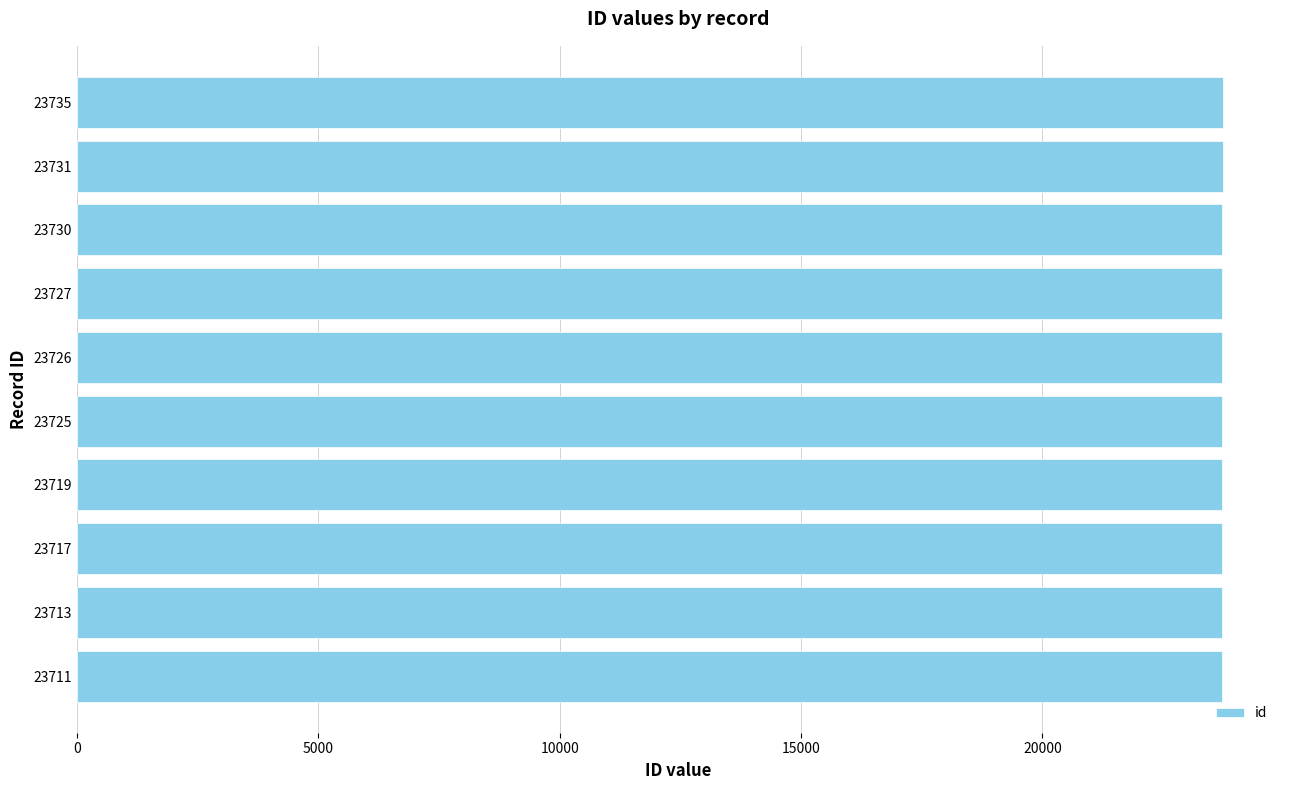

What is the ratio of the value at 23731 to the value at 23727?

1.0